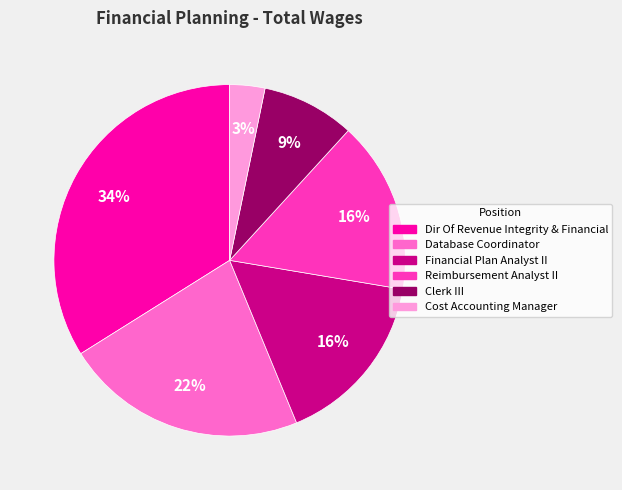

To the nearest percent, what is the average slice percentage?

17%